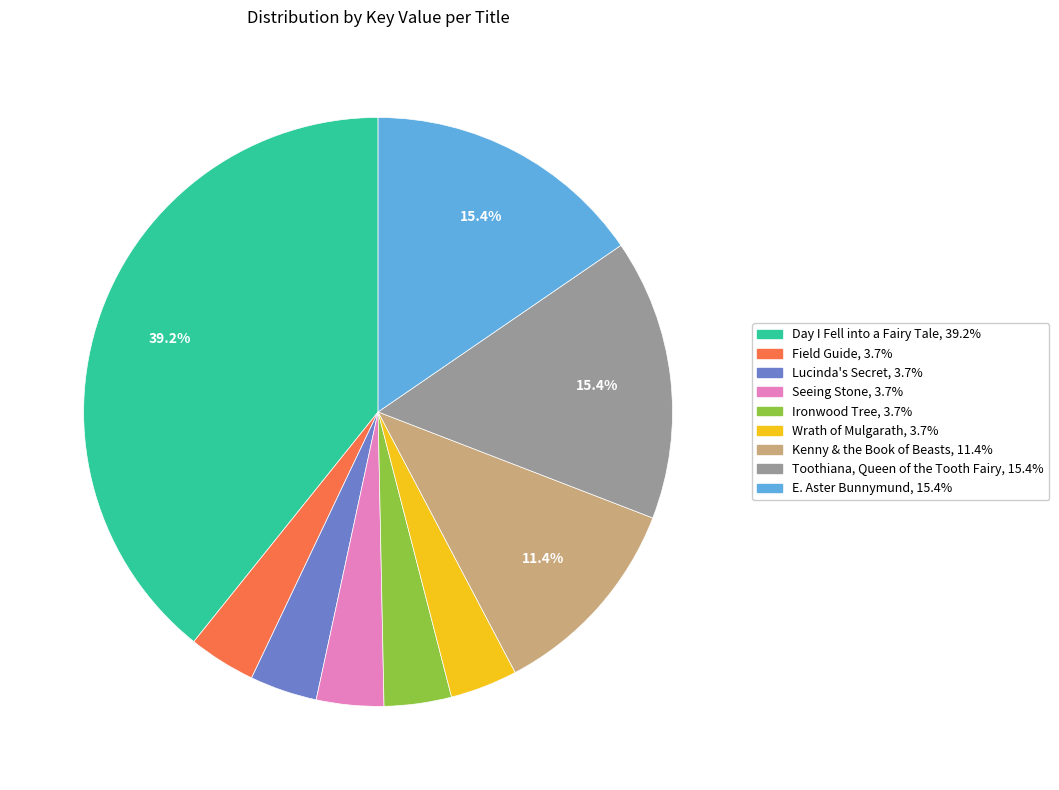

To the nearest percent, what portion does Day I Fell into a Fairy Tale represent?

39%